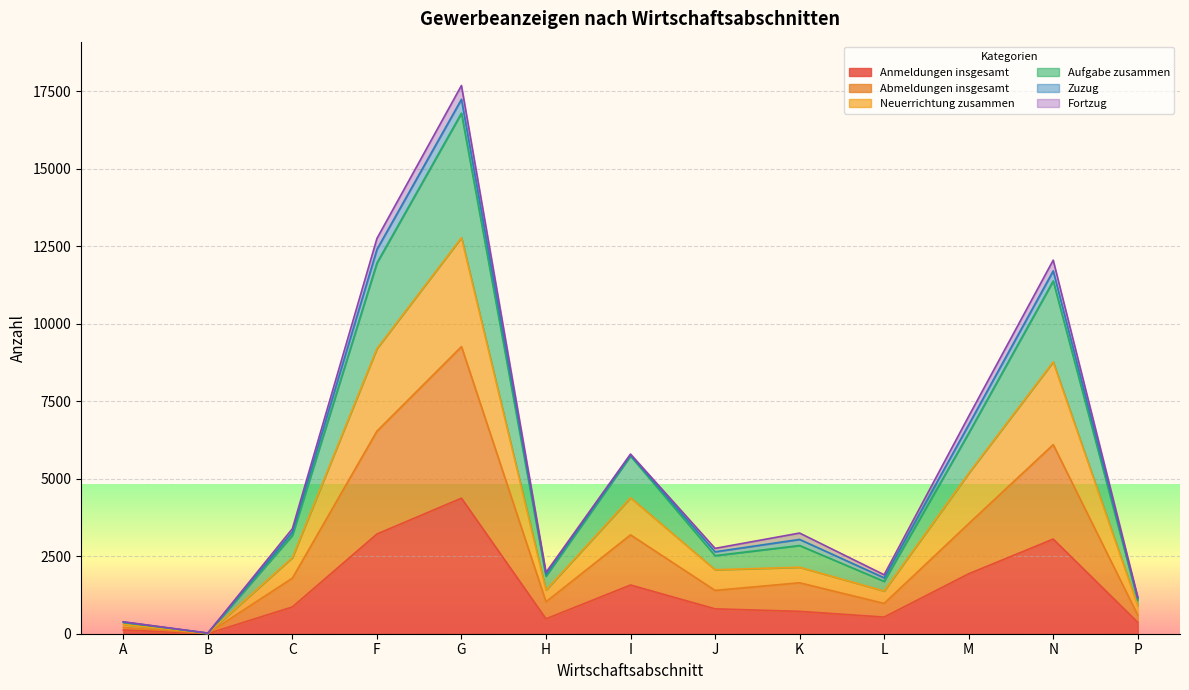

What is the label of the 7th point from the right?

I